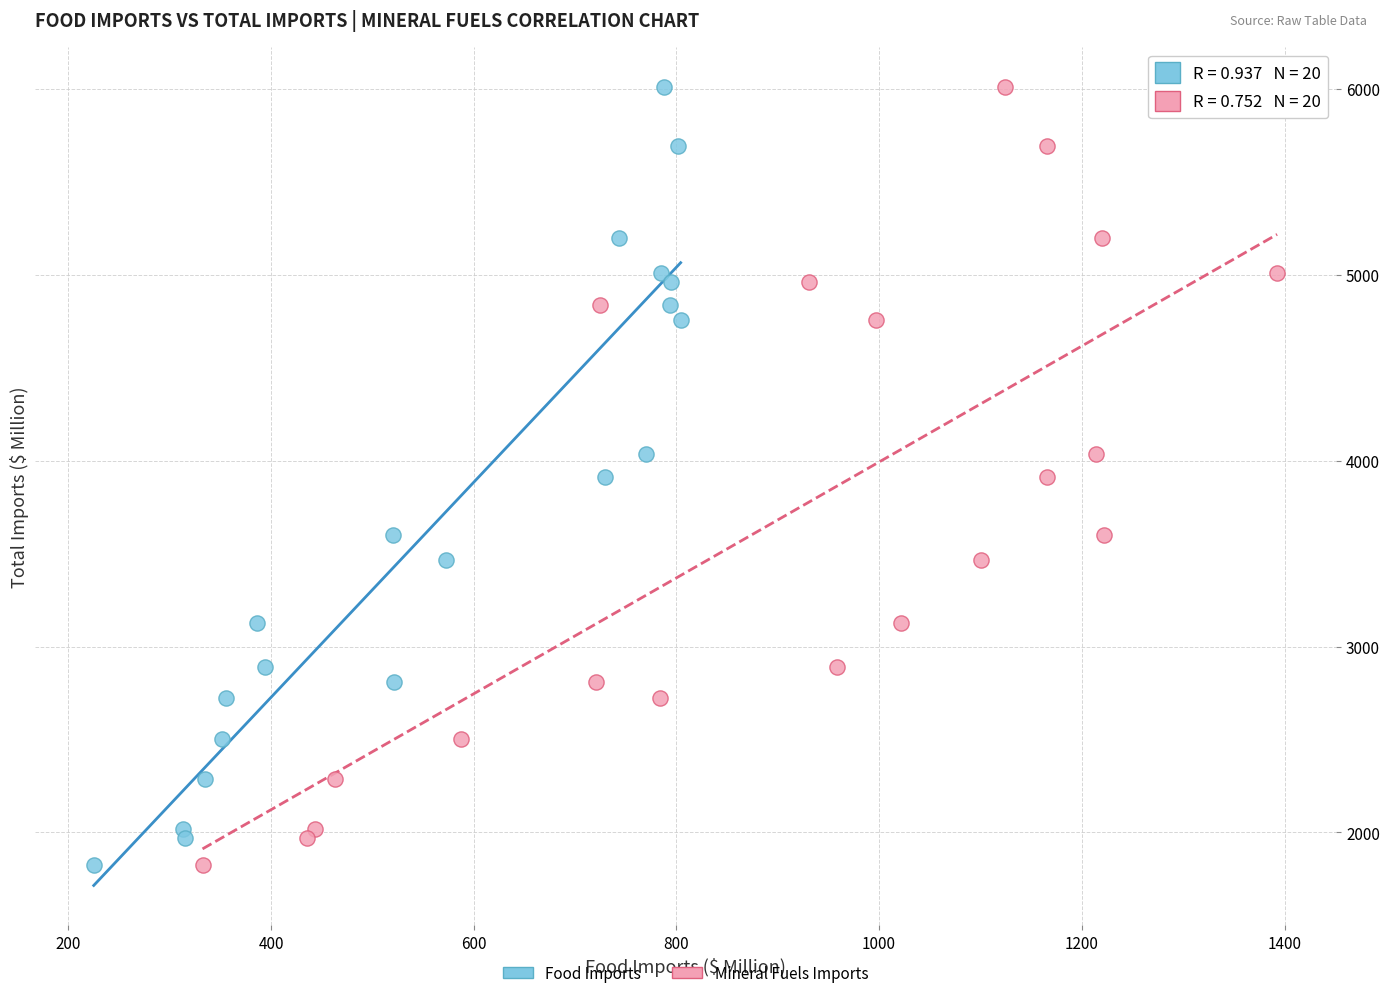

What are all the series names shown in the legend?

Food Imports, Mineral Fuels Imports